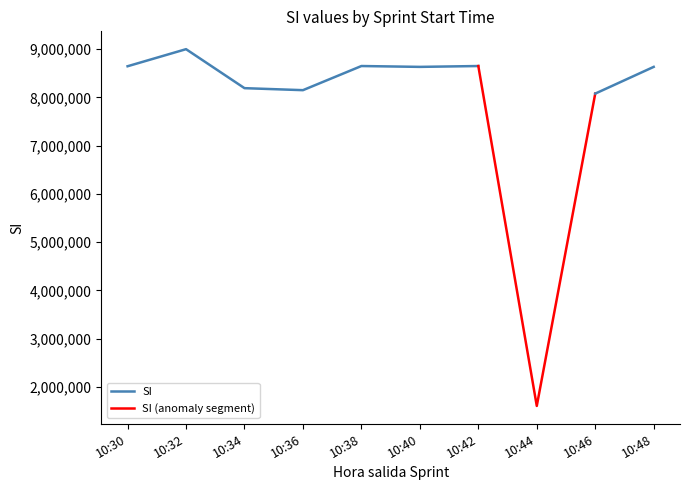

Reading left to right, transcribe all the data shown in this chart.

10:30=8646243	10:32=9000310	10:34=8191911	10:36=8150300	10:38=8650862	10:40=8633189	10:42=8650845	10:44=1603395	10:46=8079006	10:48=8633188